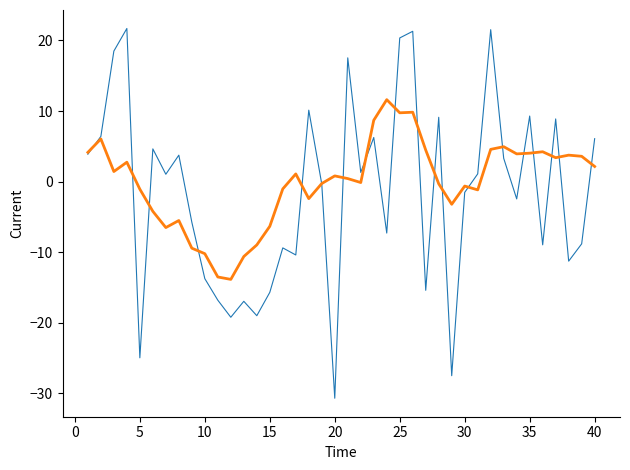

What is the smallest value displayed?

-30.7